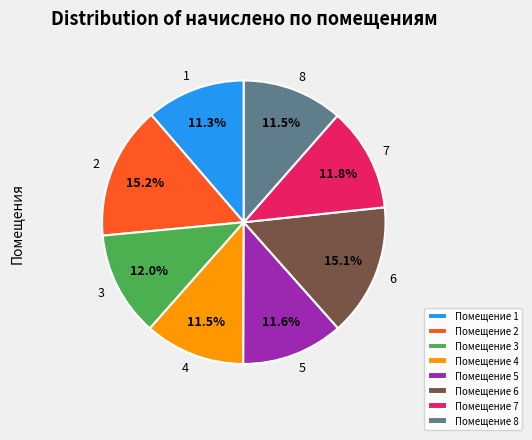

How much of the chart is everything except Помещение 8?

88.5%